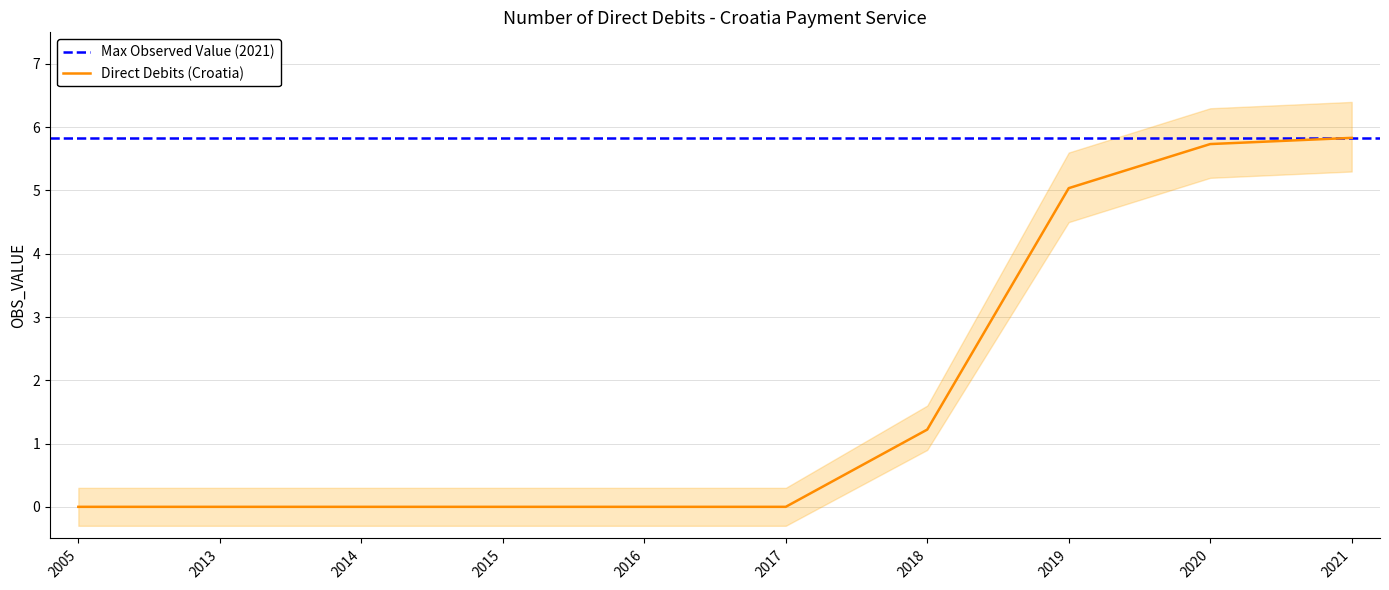

What is the difference between the values at 2015 and 2021?

5.8